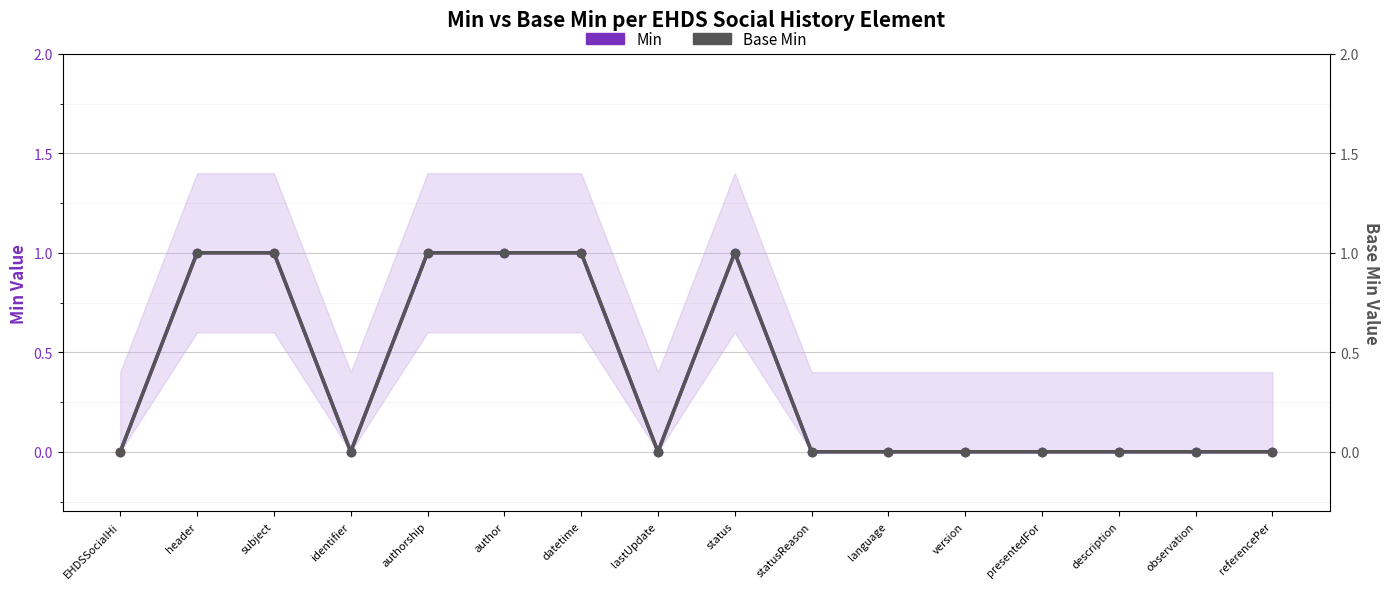

The value of Min at version is 0. True or false?

True